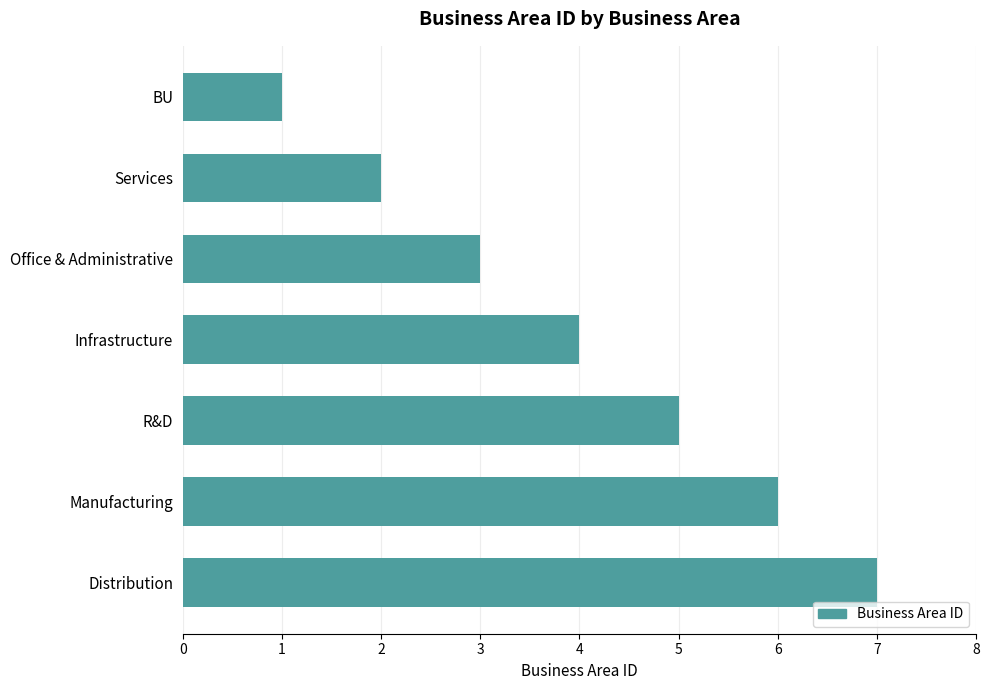

Between R&D and Distribution, which is larger?

Distribution